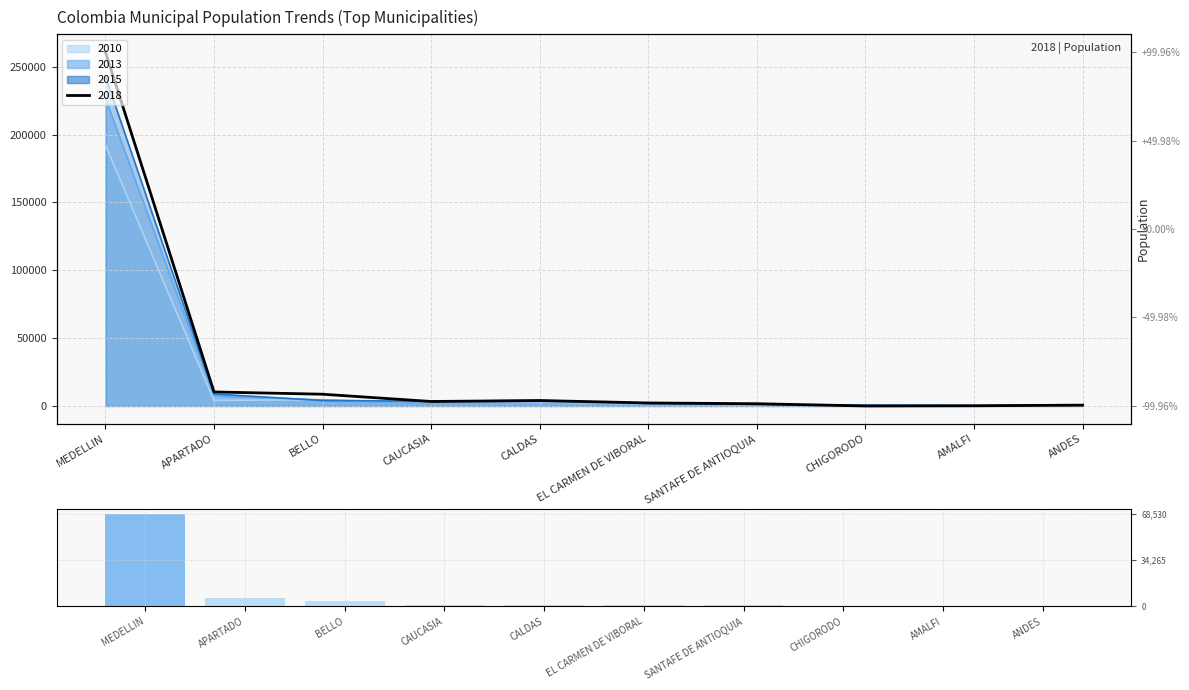

Which has a higher value, CHIGORODO or AMALFI?

CHIGORODO